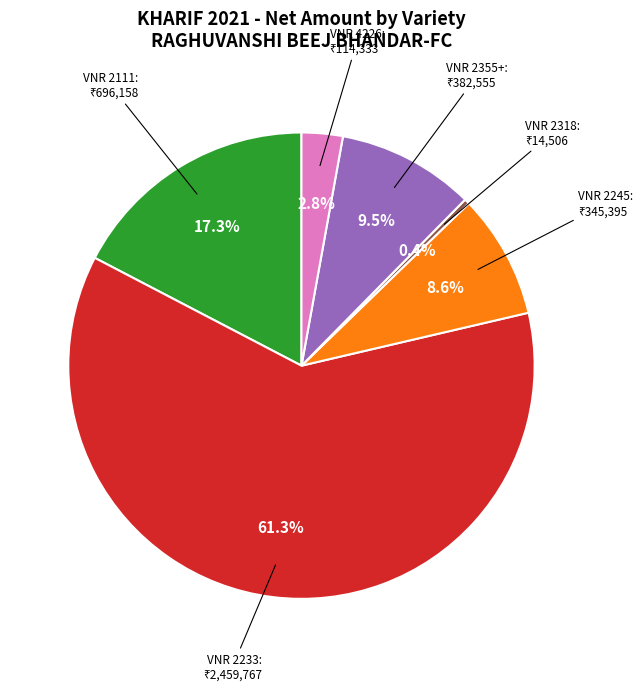

Which slice represents more than half of the pie?

VNR 2233